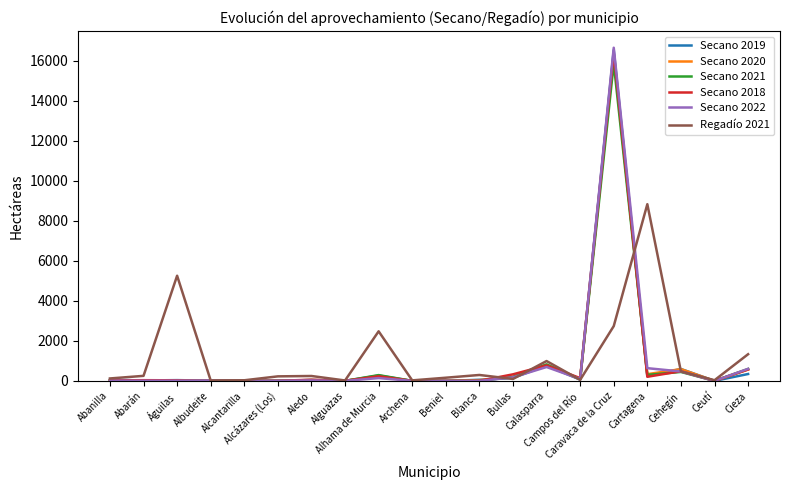

Which series has the largest range (max minus min)?

Secano 2022